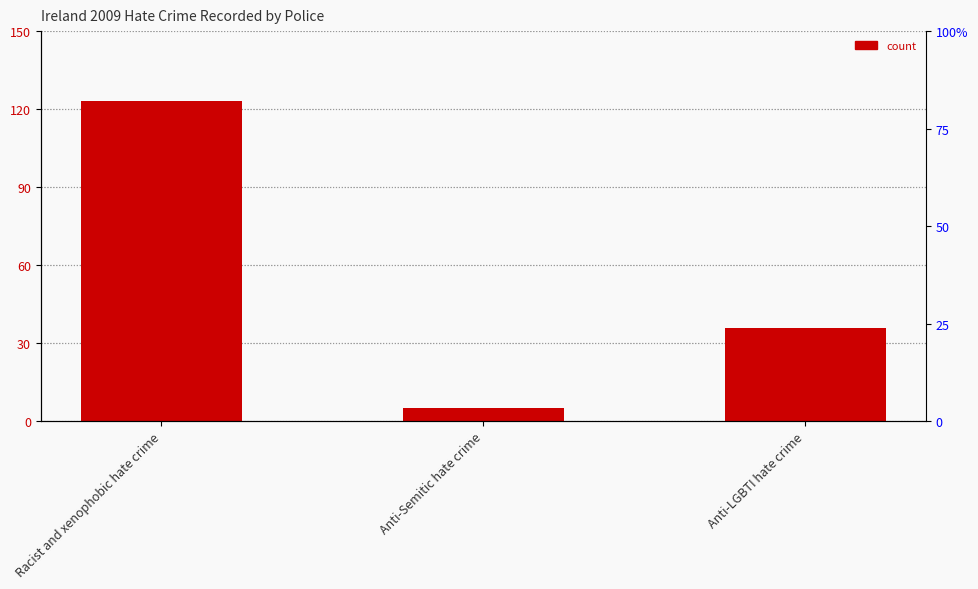

What is the maximum value shown in the chart?

123